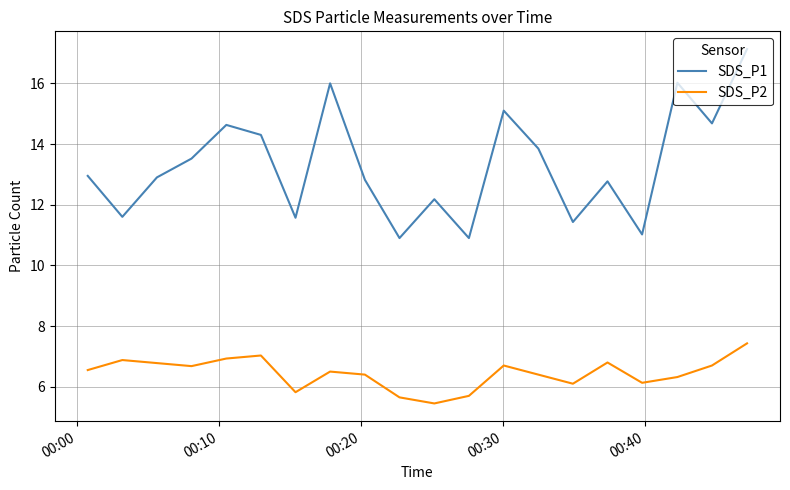

What is the average value of the SDS_P1 series?

13.3